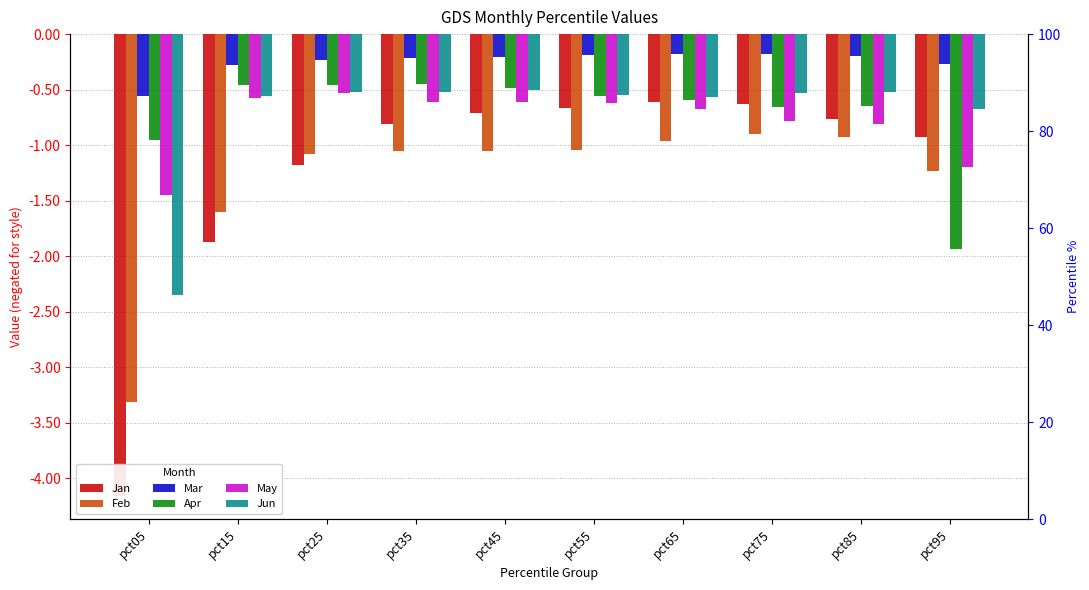

Which has a higher value, pct15 or pct05?

pct15